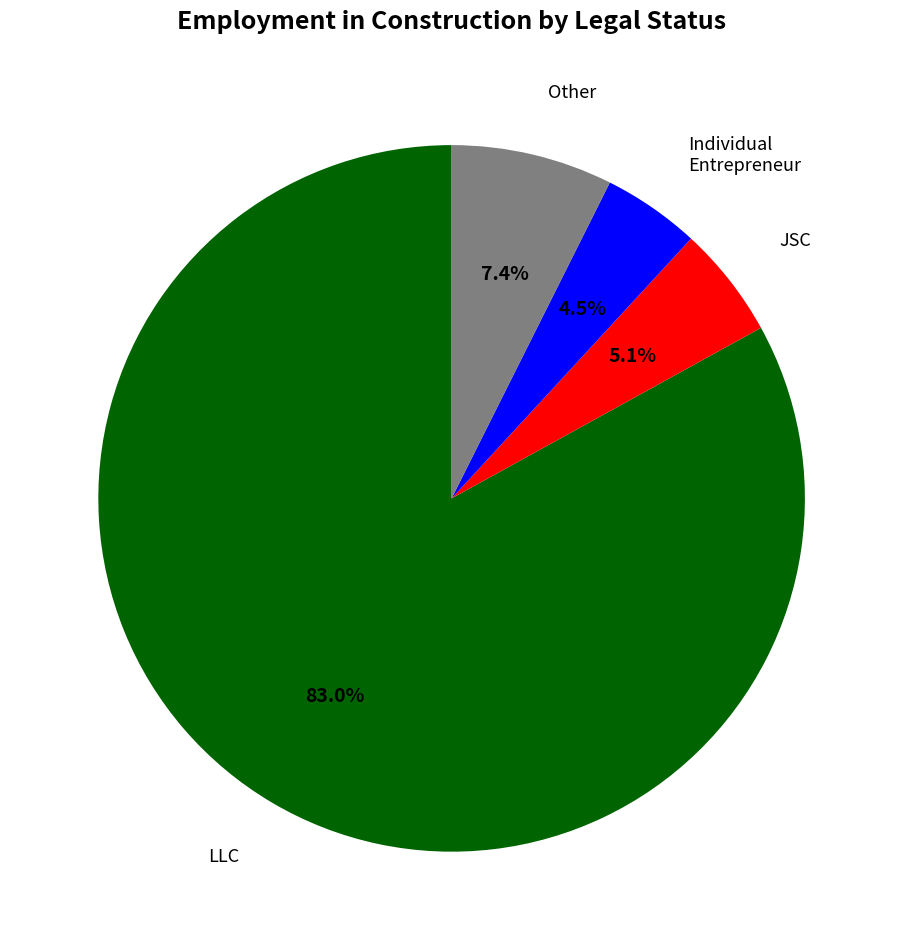

To the nearest percent, what is the average slice percentage?

25%